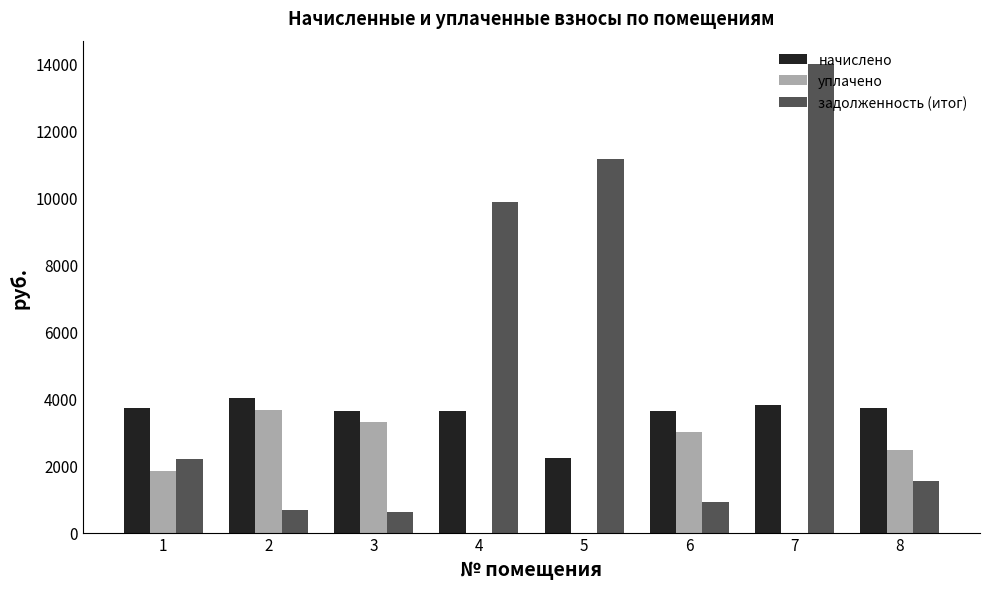

Which series has the widest spread of values?

задолженность (итог)